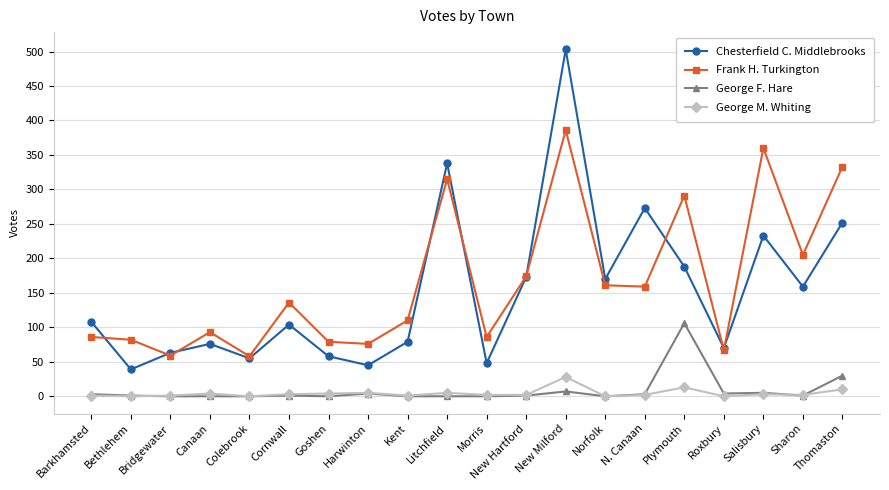

How many series are shown in this chart?

4